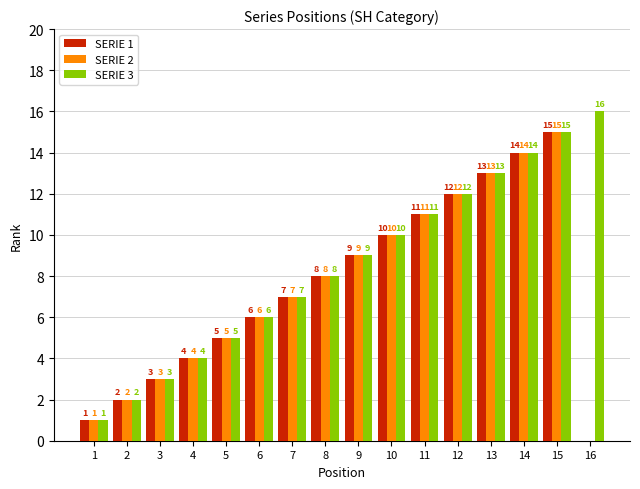

Which series has the largest total across all categories?

SERIE 3